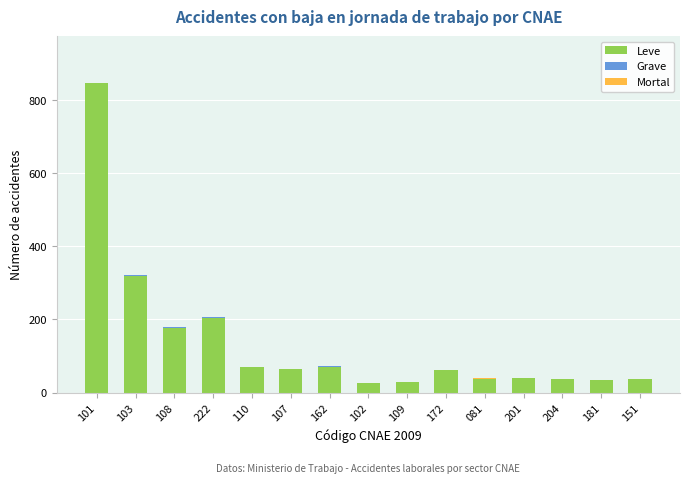

What is the maximum value for Leve?

847